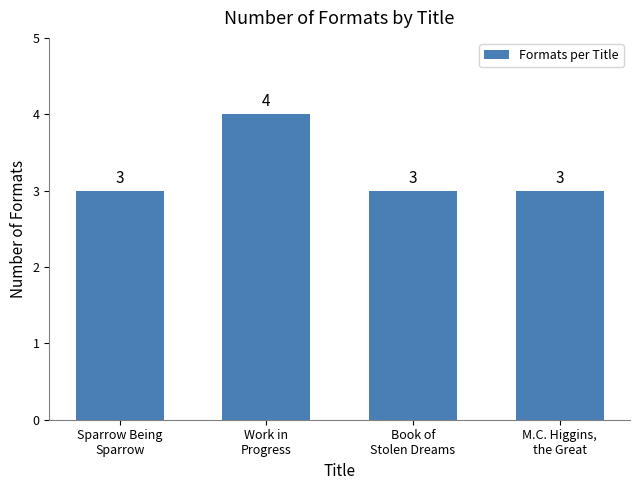

Count the values in the range 3 to 4.

4